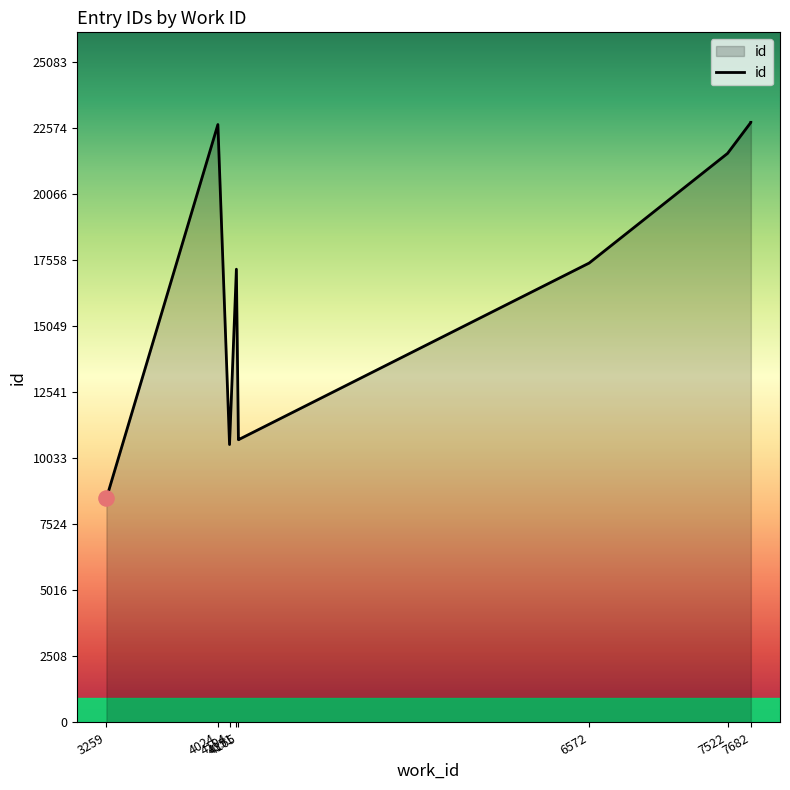

What is the change in value from 6572 to 4024?

+5264